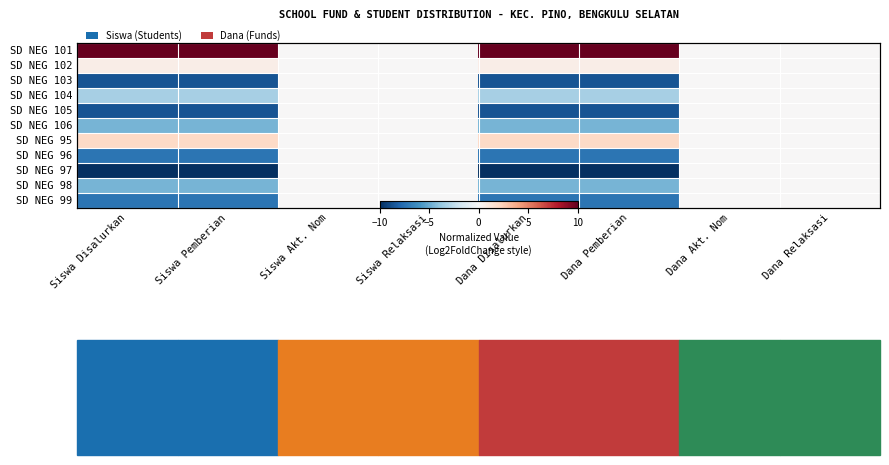

The value of SD NEG 106 at Dana Pemberian is -7.2. True or false?

False